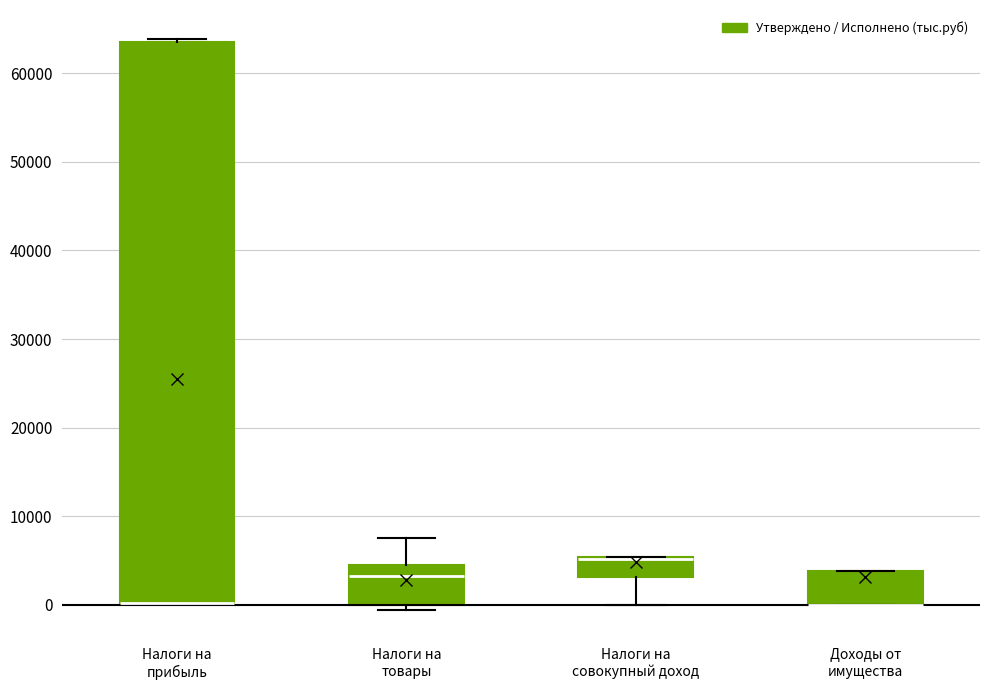

Reading left to right, read every box against the y-axis: the position of its median line, the range the box covers, and the ends of its whiskers. The values are not printed on the chart, so give them approximately, as read against the axis.

Налоги на прибыль: median 0 (drawn on the box's lower edge), box 0 to 63000, whiskers 0 to 64000
Налоги на товары: median 3000, box 0 to 5000, whiskers -1000 to 8000
Налоги на совокупный доход: median 5000 (just below the box's upper edge), box 3000 to 5000, whiskers 0 to 5000
Доходы от имущества: median 0 (drawn on the box's lower edge), box 0 to 4000, whiskers 0 to 4000